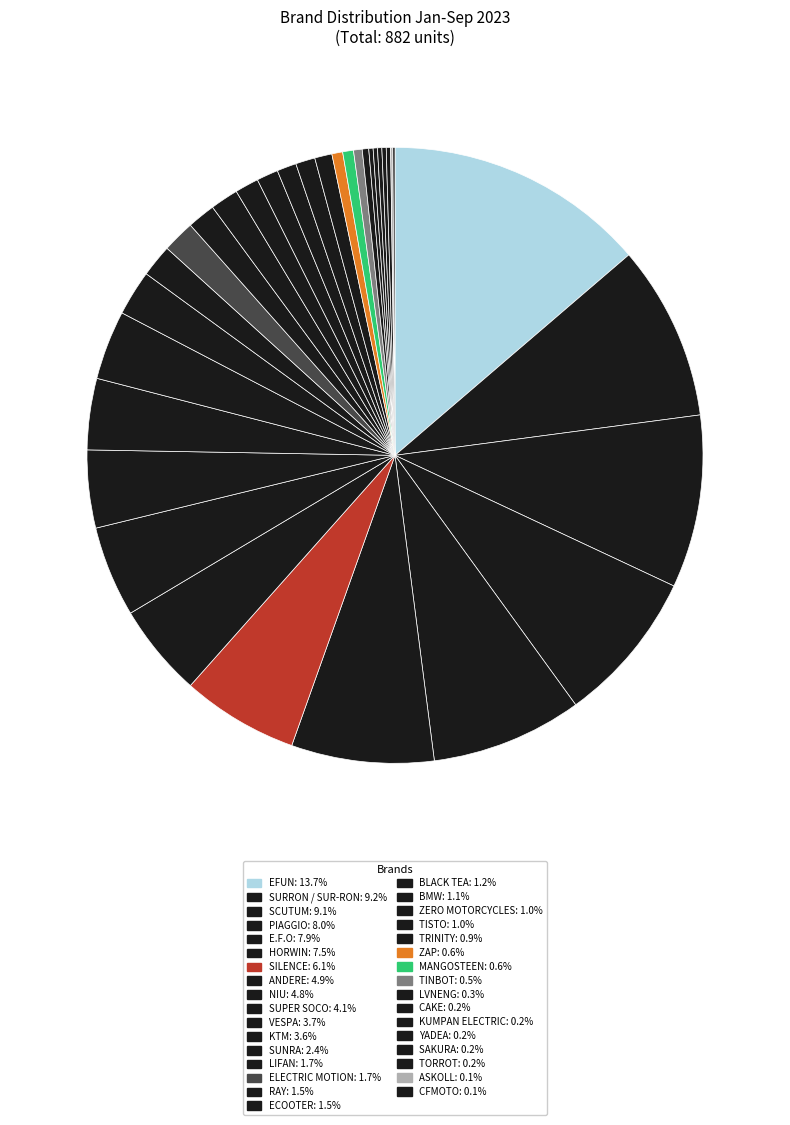

To the nearest percent, what is the difference between the largest and smallest slice percentages?

14%